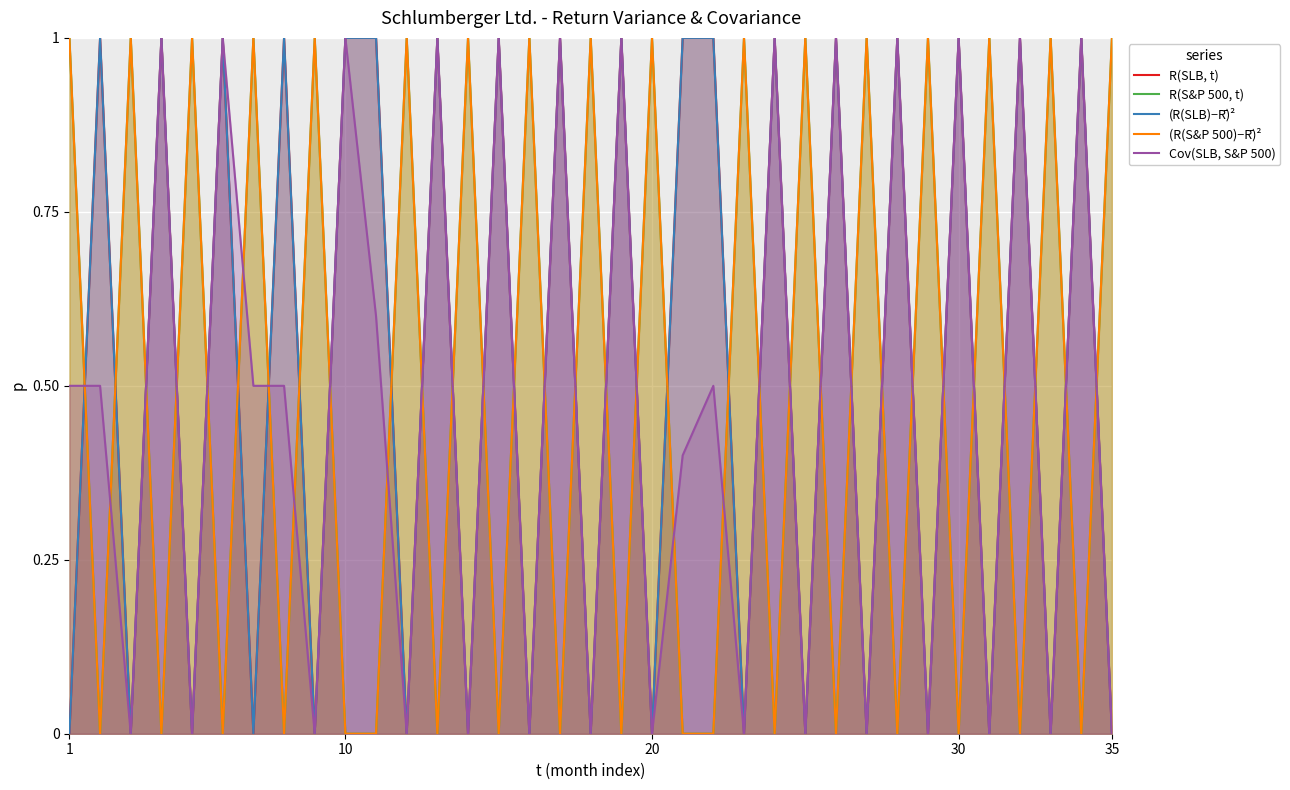

Which series has the largest total across all categories?

R(SLB, t)